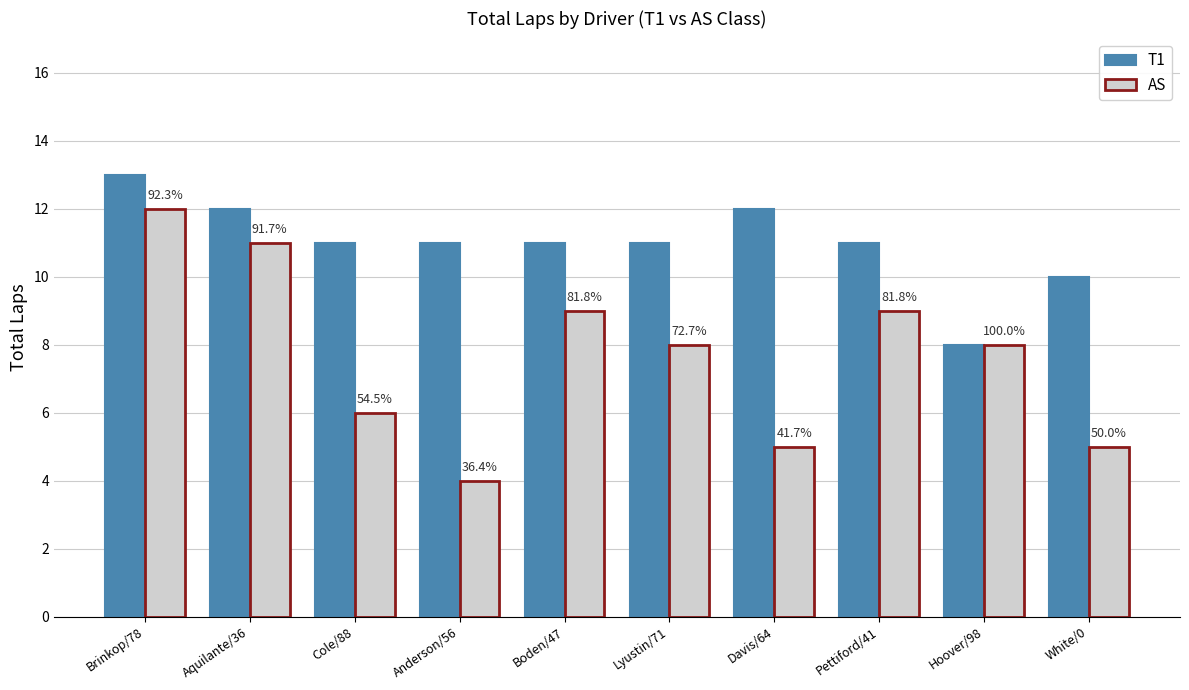

What is the maximum value shown in the chart?

13